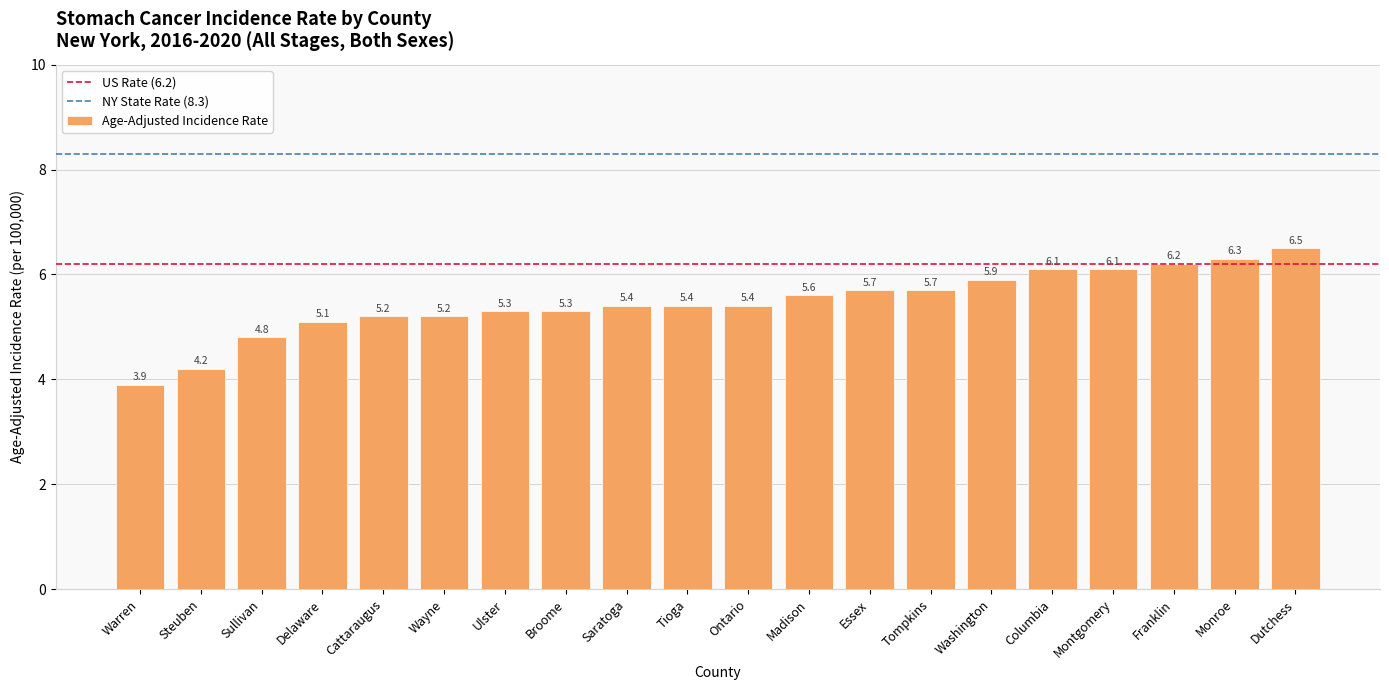

What is the difference between the values at Monroe and Delaware?

1.2